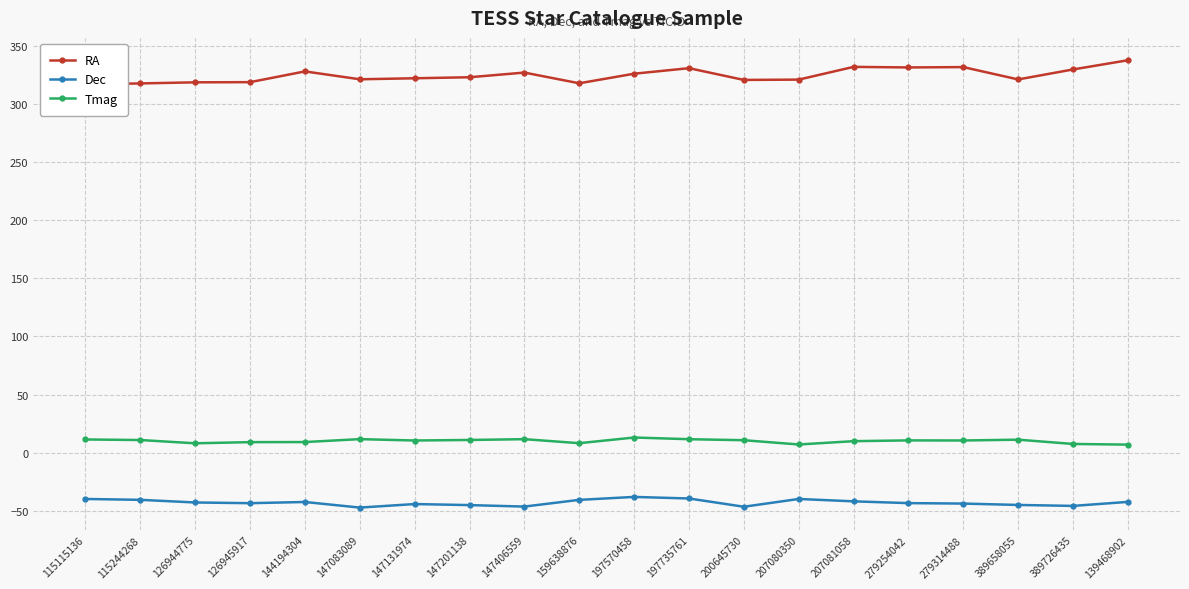

Reading left to right, what are all the values shown in this chart?

RA: 316.8	317.6	318.6	318.7	328.0	321.2	322.1	323.0	327.0	317.8	326.0	330.8	320.6	320.9	331.9	331.4	331.7	321.1	329.7	337.6
Dec: -39.8	-40.5	-42.8	-43.4	-42.4	-47.2	-44.2	-45.0	-46.3	-40.5	-38.0	-39.4	-46.5	-39.8	-41.8	-43.3	-43.7	-44.9	-45.7	-42.3
Tmag: 11.4	10.9	8.1	9.1	9.2	11.7	10.5	11.0	11.7	8.2	13.1	11.6	10.8	7.1	9.9	10.6	10.5	11.2	7.5	7.0